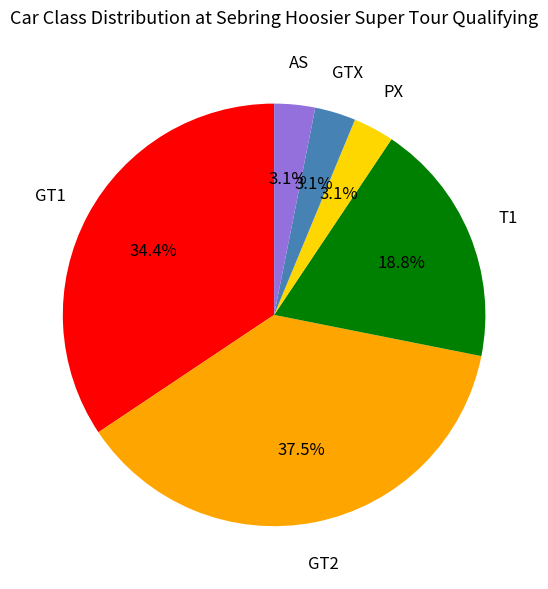

Is there a majority slice in this chart?

No